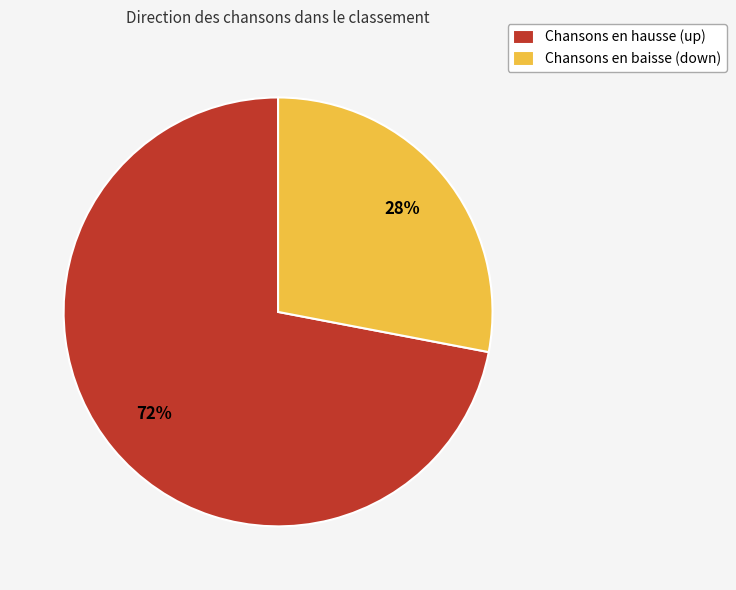

Approximately how many times larger is the value at Chansons en baisse (down) compared to Chansons en hausse (up)?

0.4